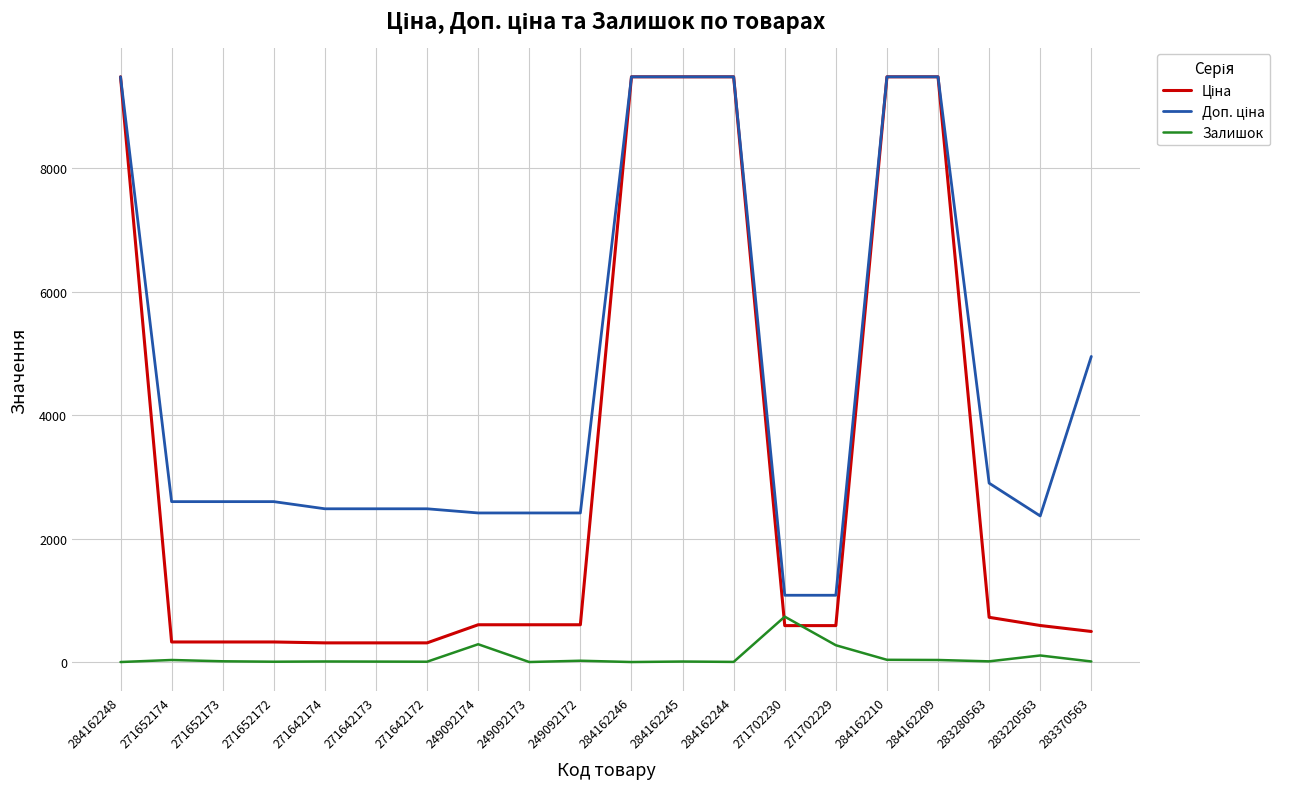

At which label does Залишок reach its peak?

271702230